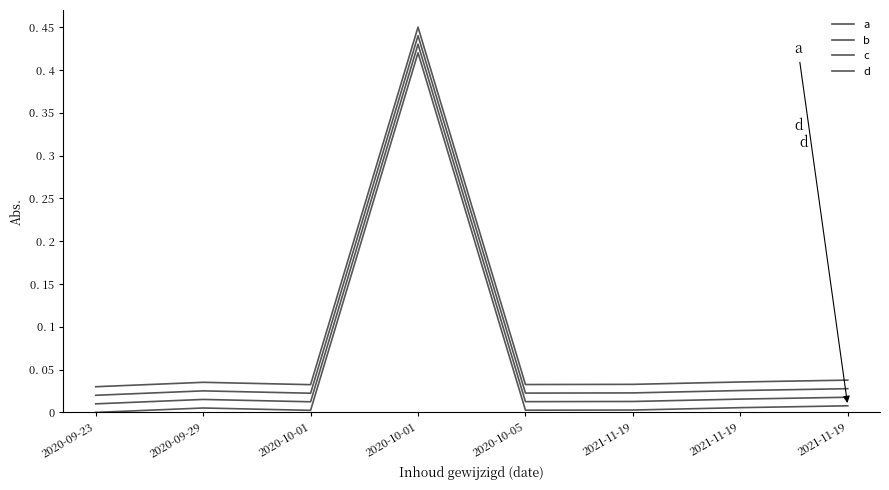

Reading left to right, list all the values displayed in this chart.

a: 2020-09-23=0.0	2020-09-29=0.0	2020-10-01=0.0	2020-10-01=0.4	2020-10-05=0.0	2021-11-19=0.0	2021-11-19=0.0	2021-11-19=0.0
b: 2020-09-23=0.0	2020-09-29=0.0	2020-10-01=0.0	2020-10-01=0.4	2020-10-05=0.0	2021-11-19=0.0	2021-11-19=0.0	2021-11-19=0.0
c: 2020-09-23=0.0	2020-09-29=0.0	2020-10-01=0.0	2020-10-01=0.4	2020-10-05=0.0	2021-11-19=0.0	2021-11-19=0.0	2021-11-19=0.0
d: 2020-09-23=0.0	2020-09-29=0.0	2020-10-01=0.0	2020-10-01=0.4	2020-10-05=0.0	2021-11-19=0.0	2021-11-19=0.0	2021-11-19=0.0